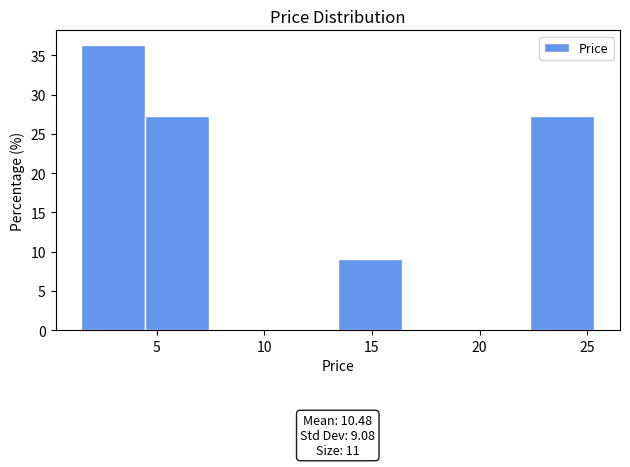

Which range on the x-axis has the tallest bar?

1.5 to 4.5